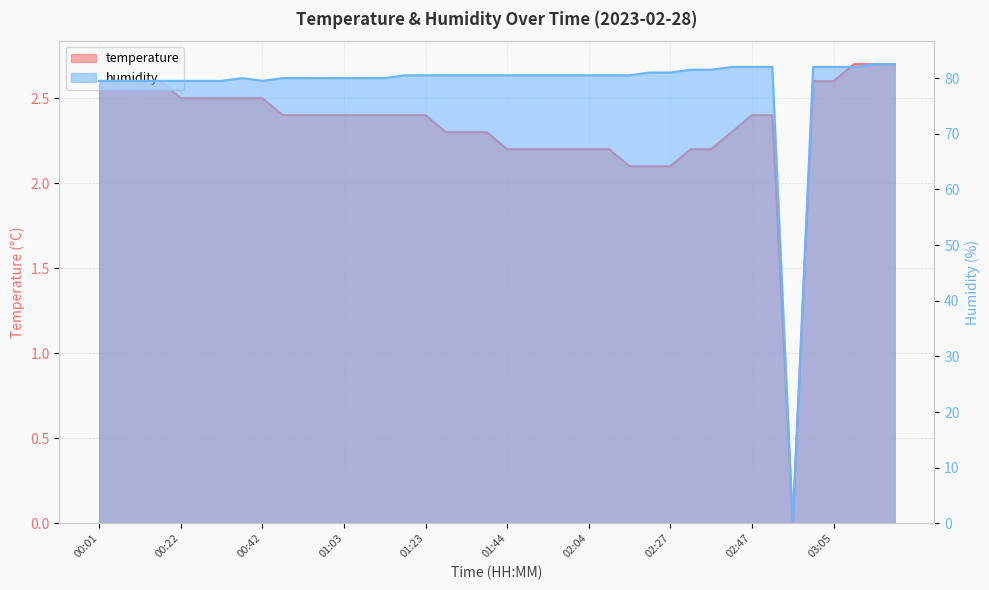

Does the chart have visible grid lines?

Yes